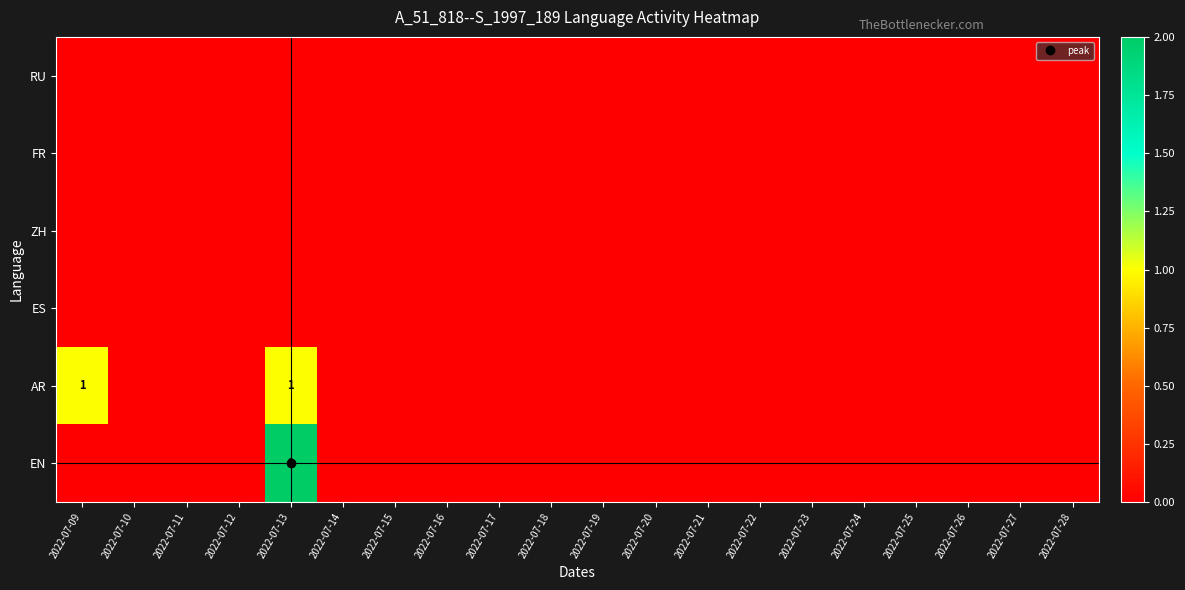

True or false: EN has a value of 0 at 2022-07-10.

True